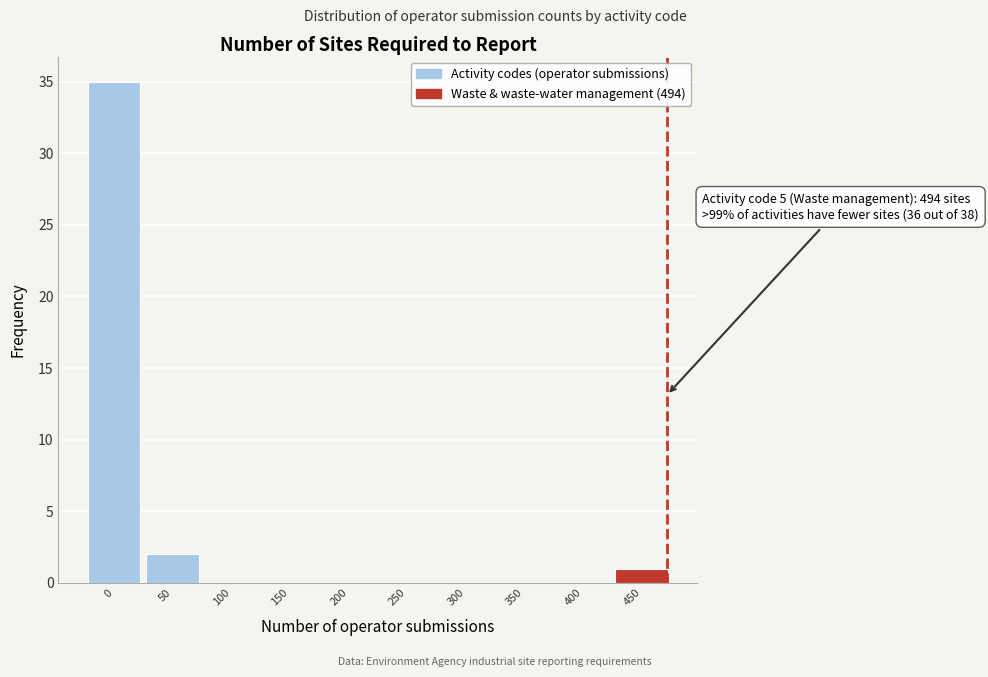

Reading left to right, transcribe all the data shown in this chart.

0=35	50=2	100=0	150=0	200=0	250=0	300=0	350=0	400=0	450=1